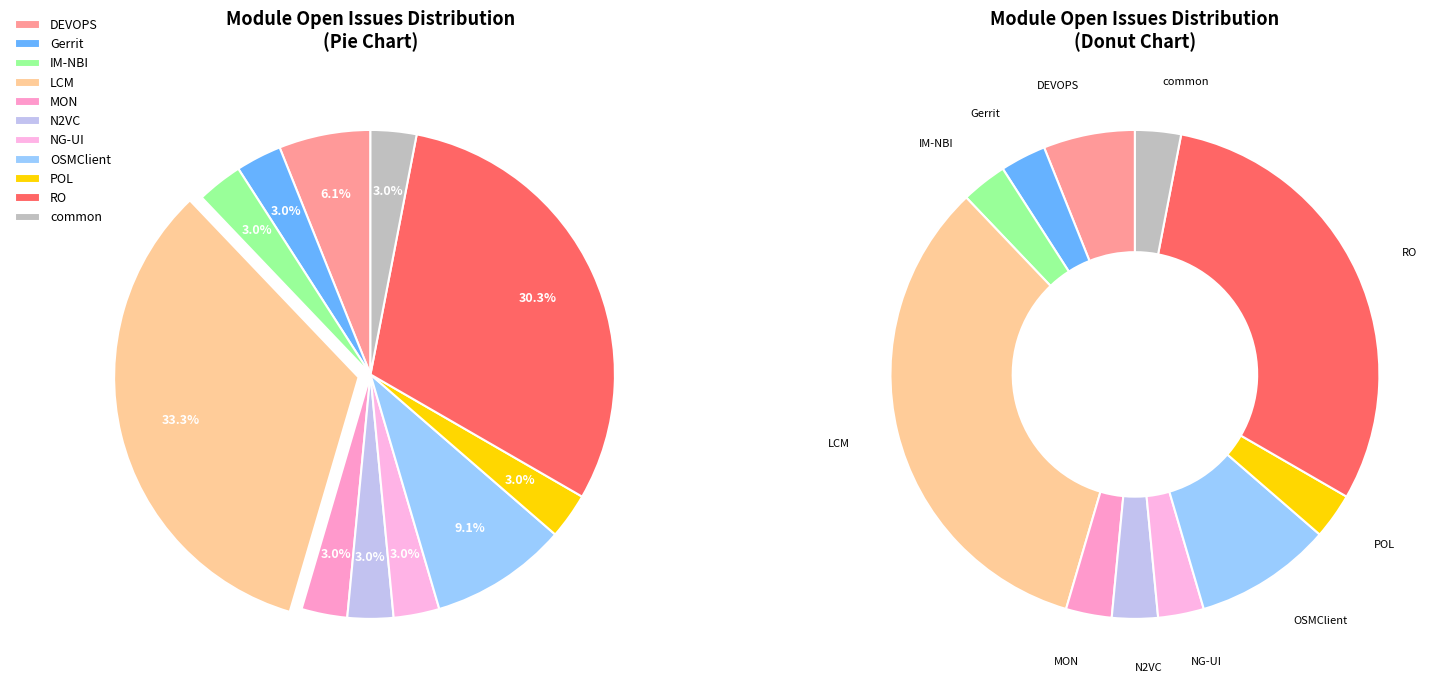

What is the smallest slice in the pie chart?

Gerrit